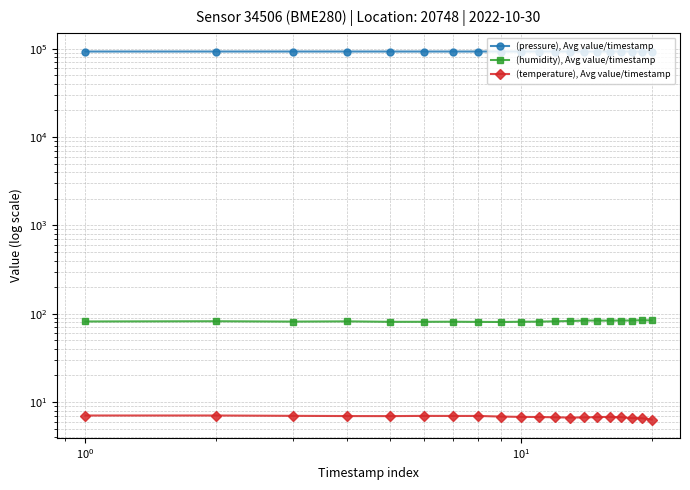

How many lines are shown in the chart?

3